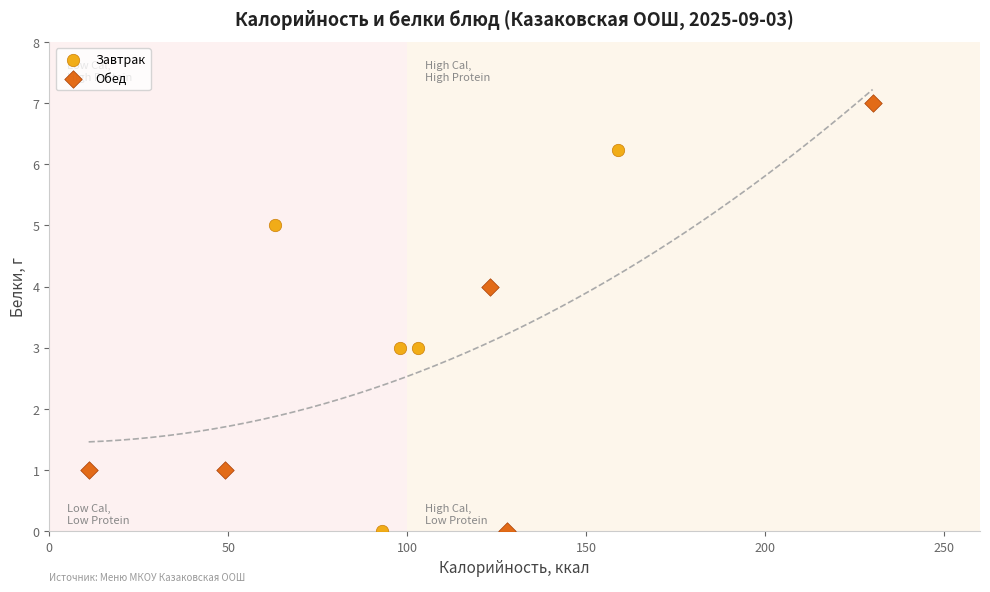

Which series contains the highest Y value?

Обед